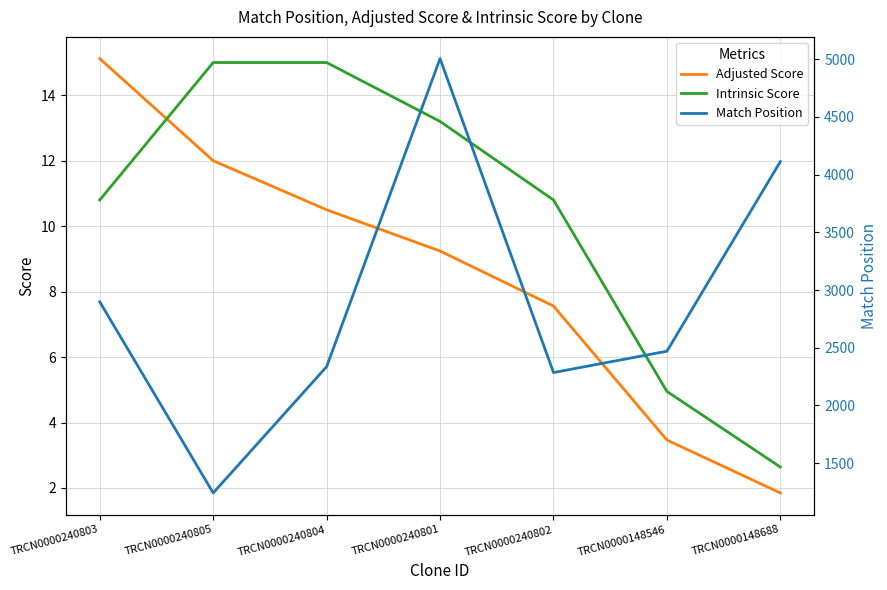

Rank the series at TRCN0000148546 from highest to lowest value.

Match Position, Intrinsic Score, Adjusted Score